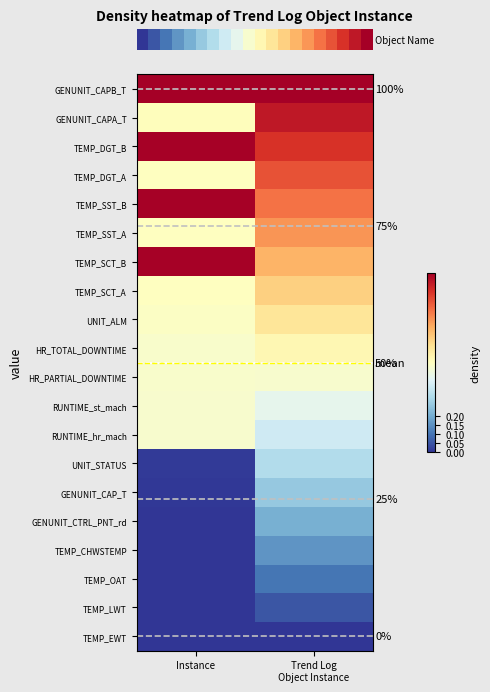

Count the number of data series in this chart.

20